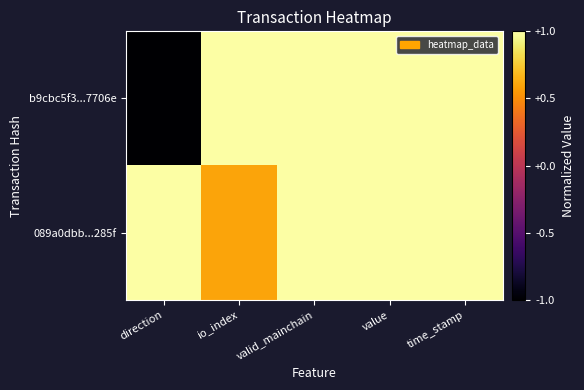

Reading left to right, transcribe all the data shown in this chart.

b9cbc5f3...7706e: direction=-1.0	io_index=1.0	valid_mainchain=1.0	value=1.0	time_stamp=1.0
089a0dbb...285f: direction=1.0	io_index=0.6	valid_mainchain=1.0	value=1.0	time_stamp=1.0